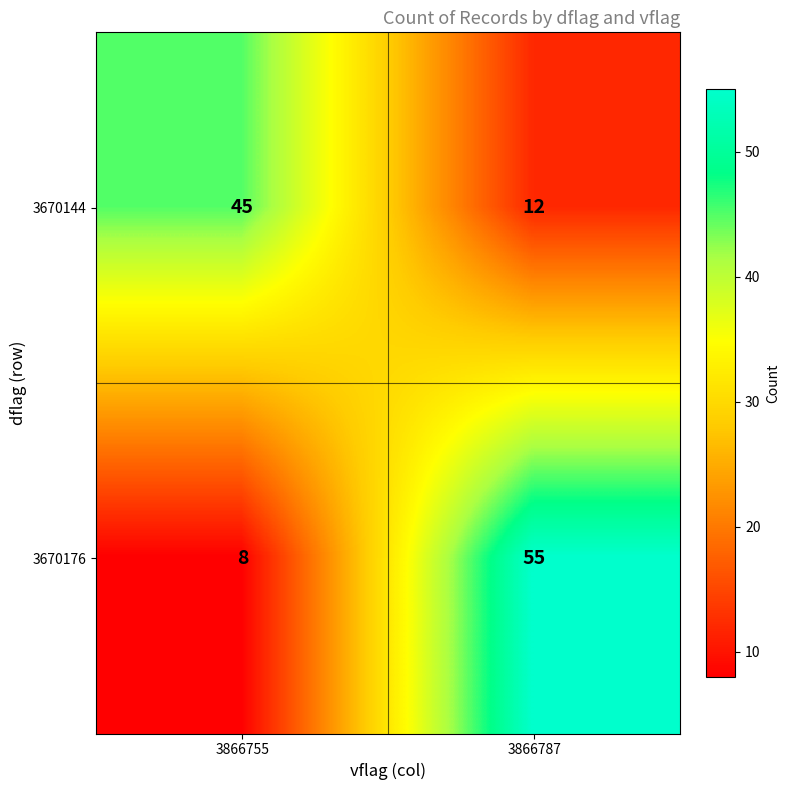

What is the difference between the 3670144 values at 3866755 and 3866787?

33